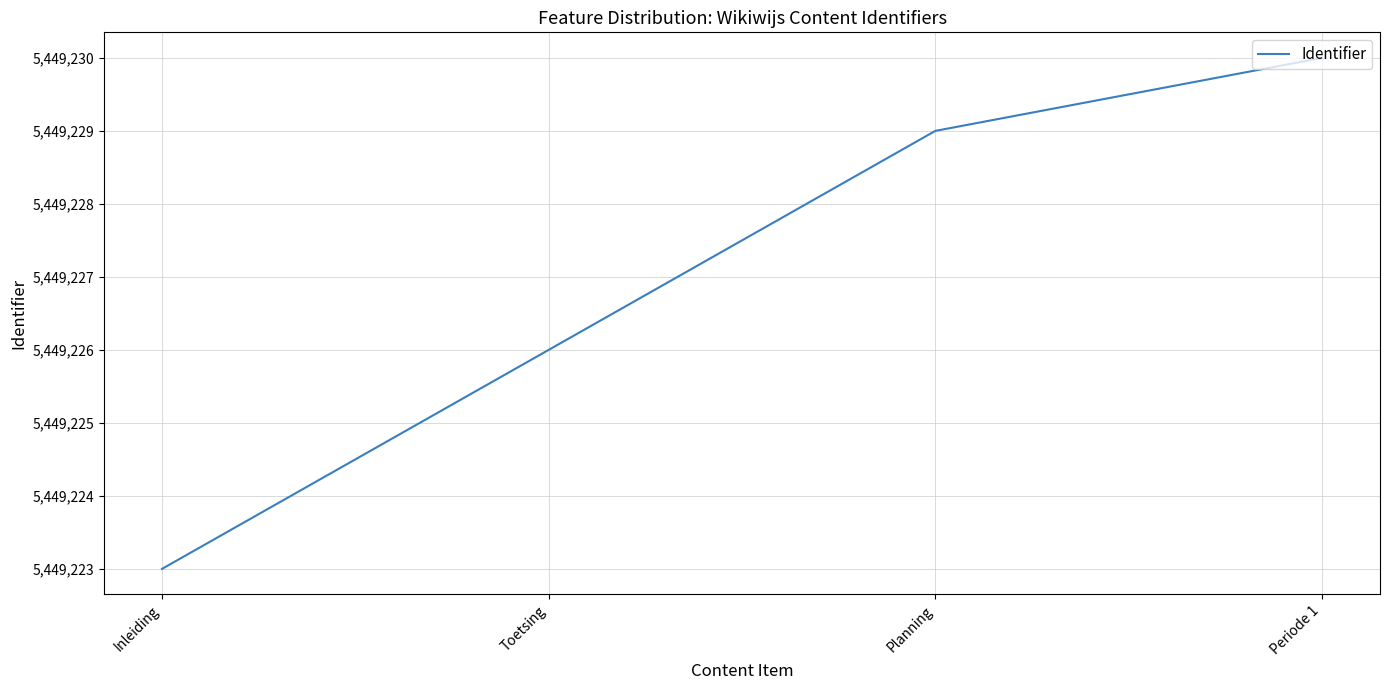

List the labels in order of value, smallest first.

Inleiding, Toetsing, Planning, Periode 1